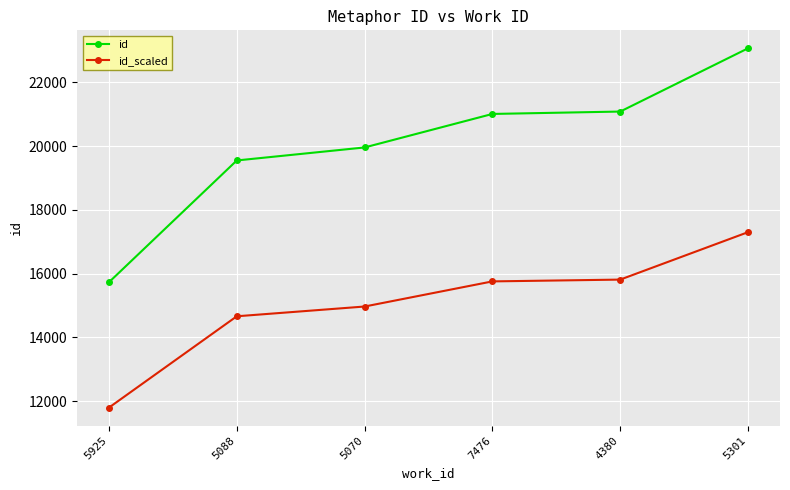

What is the approximate value of id_scaled at 5088?

14662.5